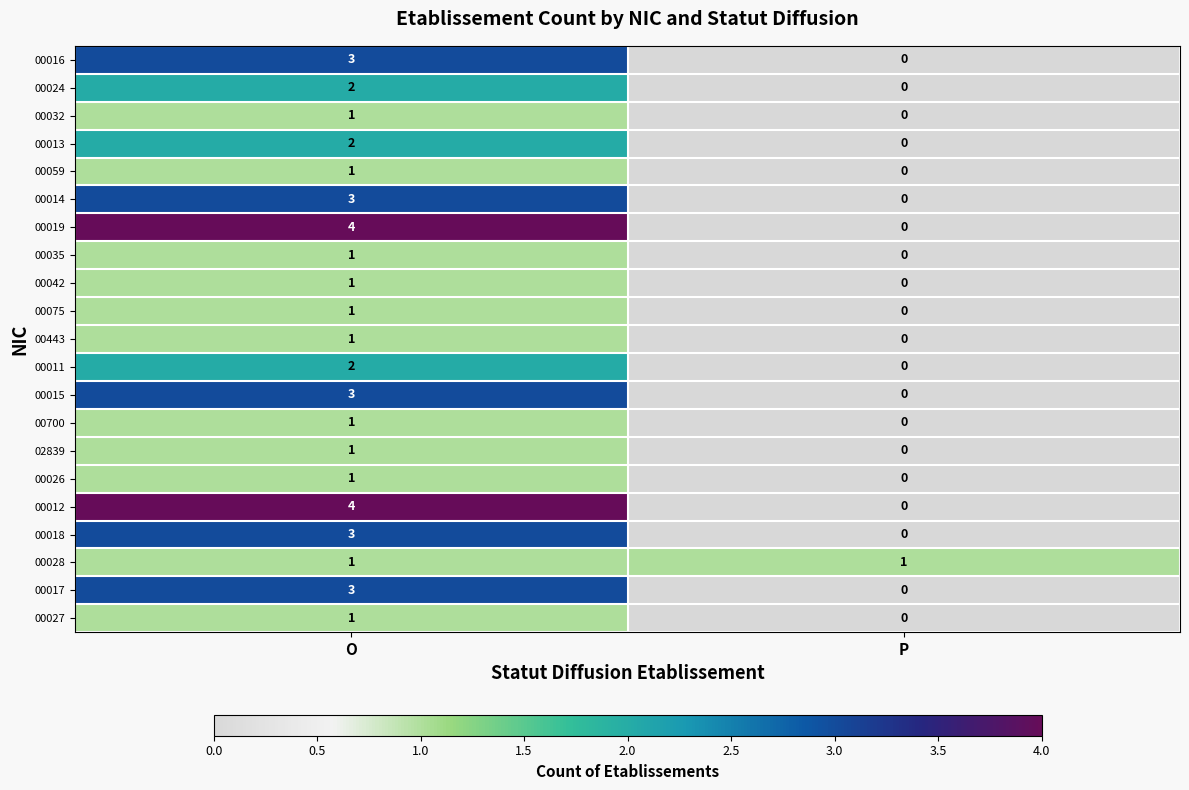

Rank the categories by 00018 value from highest to lowest.

O, P